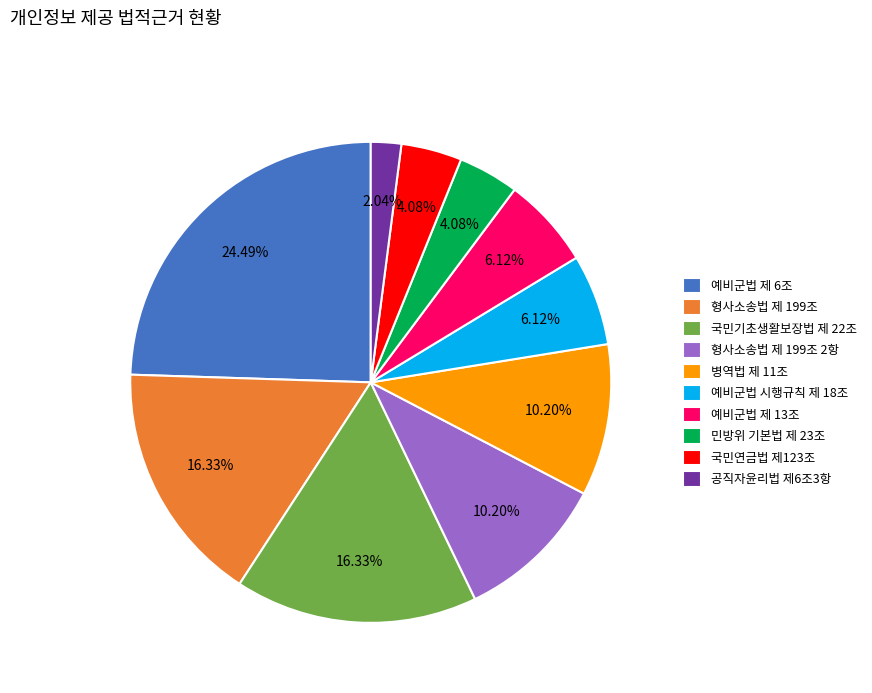

To the nearest percent, what portion does 민방위 기본법 제 23조 represent?

4%